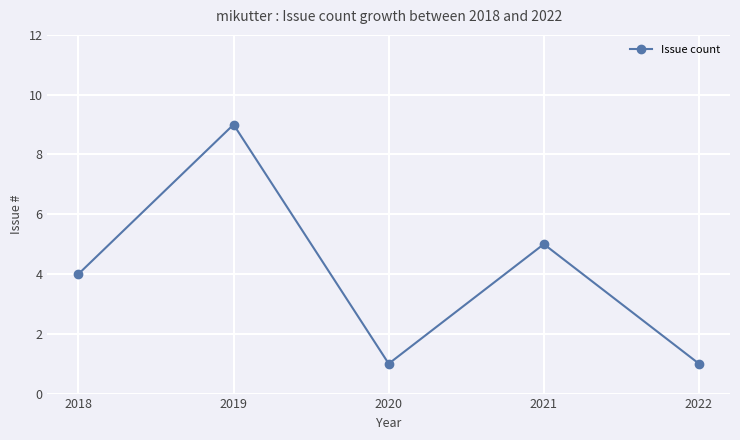

The value at 2019 is 12. True or false?

False